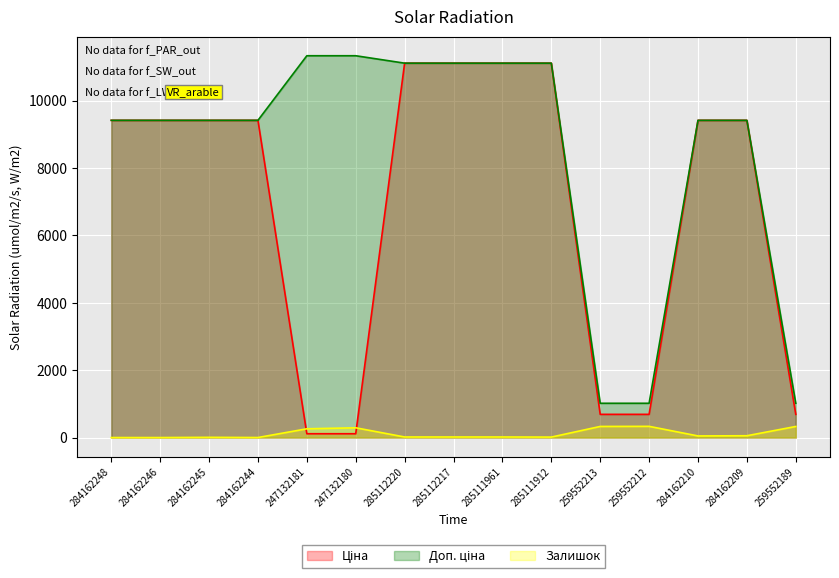

What is the sum of the Доп. ціна values at 284162245 and 284162209?

18833.7